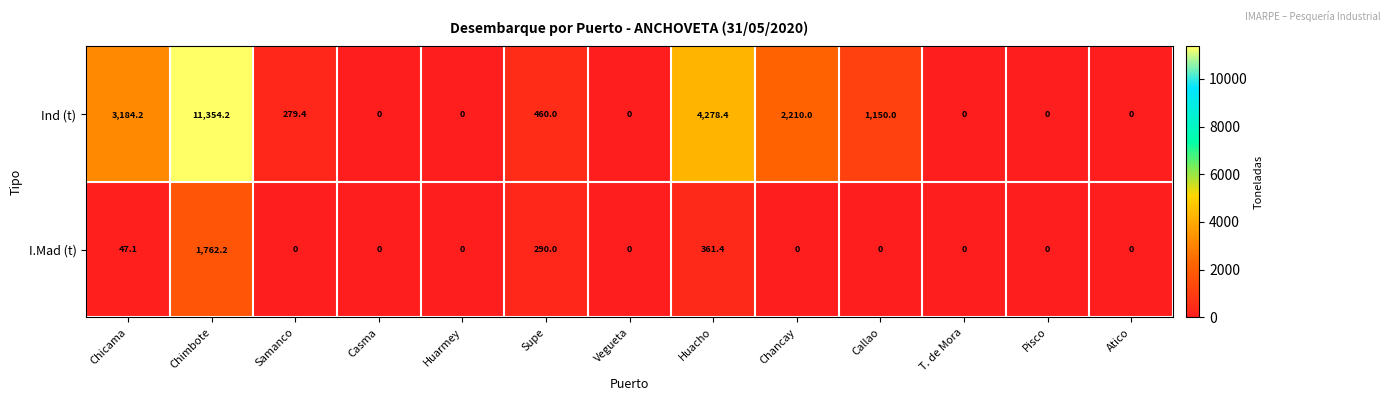

At which category is the sum across all series the highest?

Chimbote